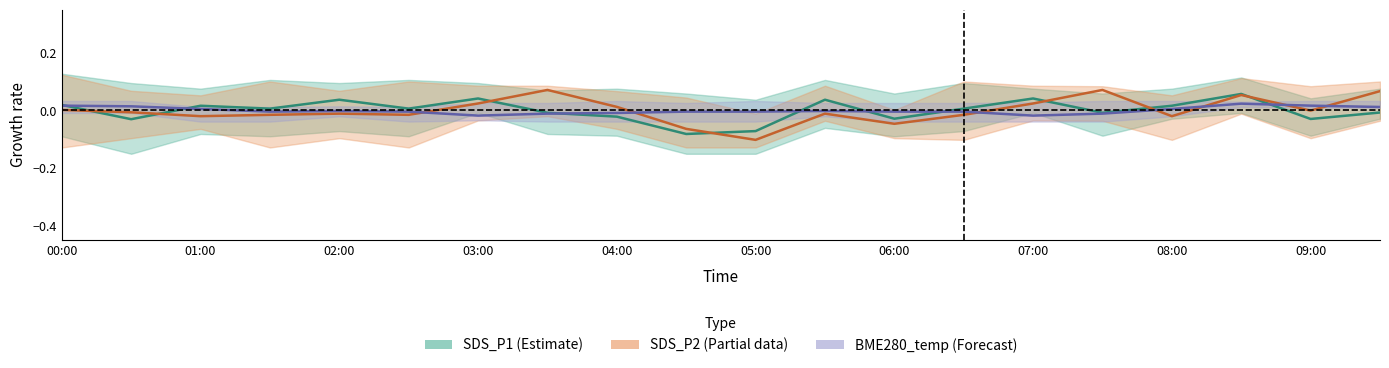

How many times do BME280_temp (Forecast) and SDS_P1 (Estimate) cross each other?

7